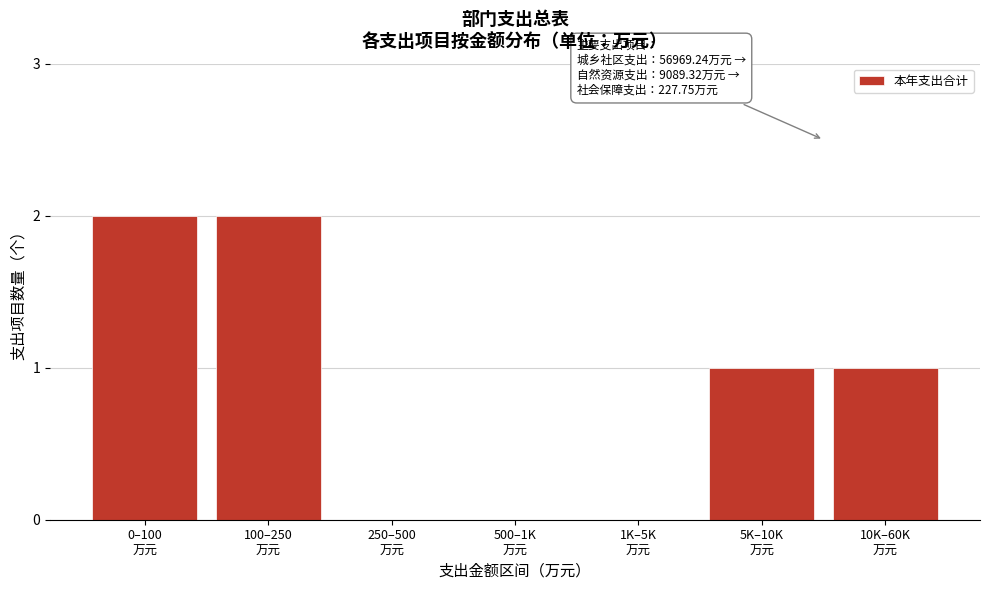

What is the sum of all values?

6